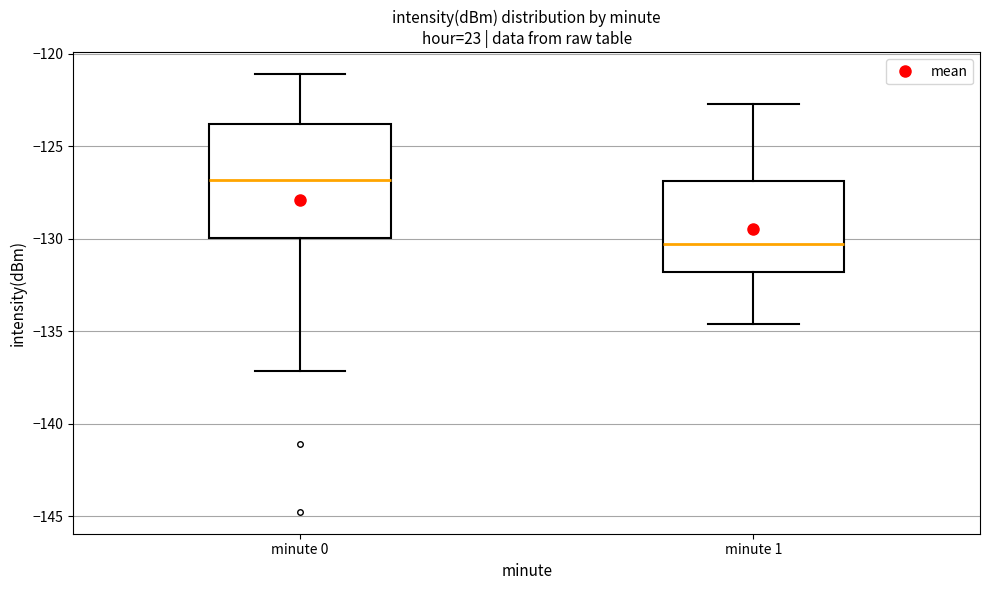

Comparing the boxes themselves (not the whiskers), which one is the tallest?

minute 0